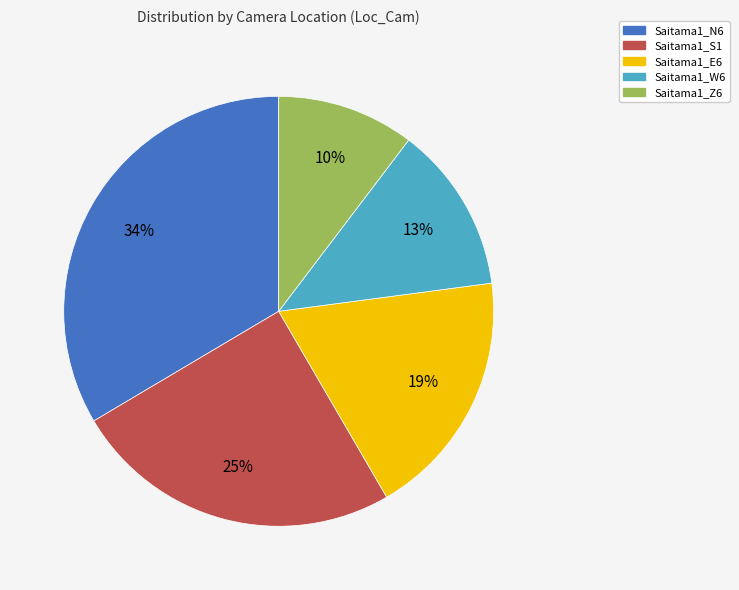

What is the smallest slice in the pie chart?

Saitama1_Z6